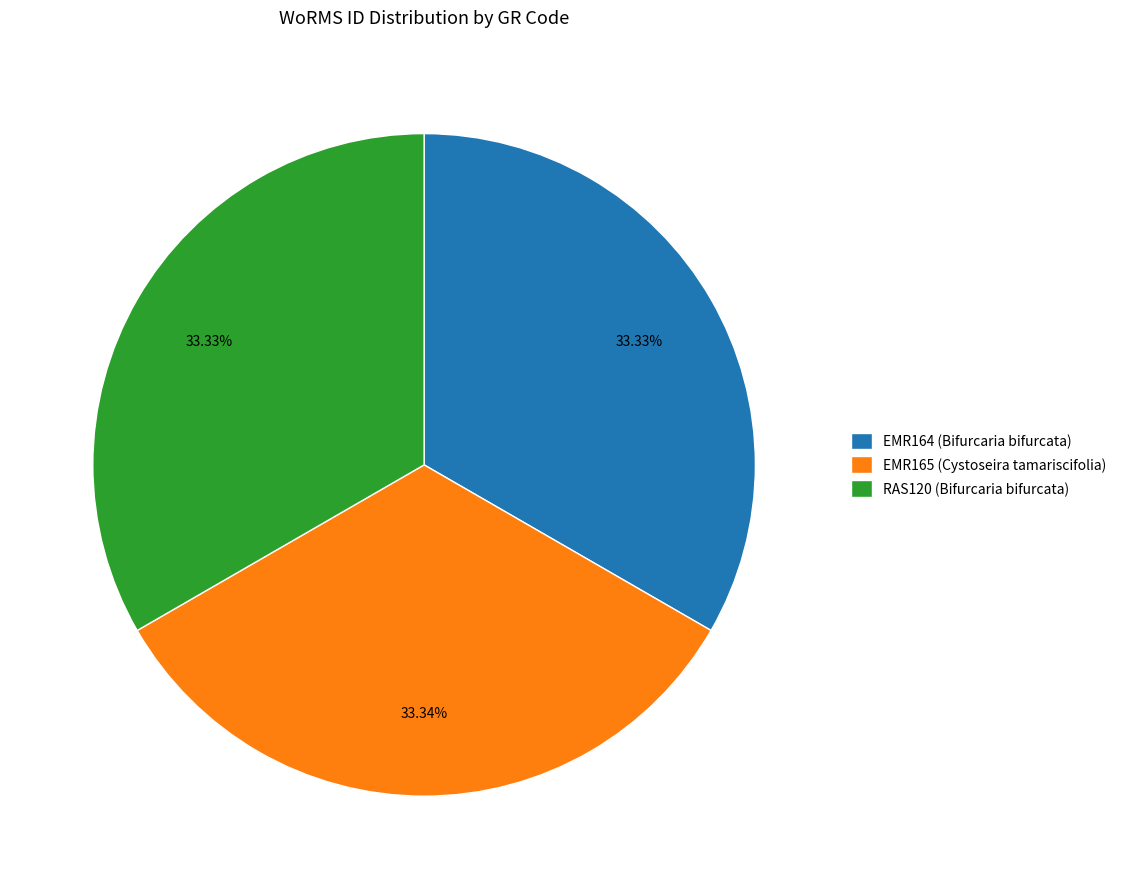

Approximately how many times larger is the value at EMR164 (Bifurcaria bifurcata) compared to EMR165 (Cystoseira tamariscifolia)?

1.0